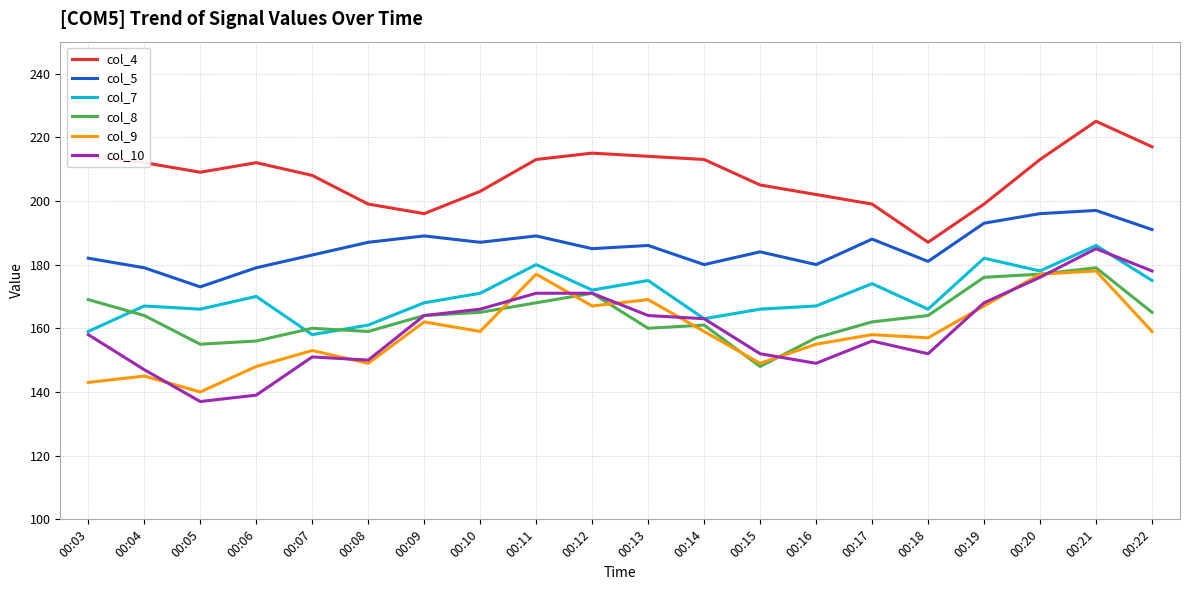

How many distinct data groups are displayed?

6